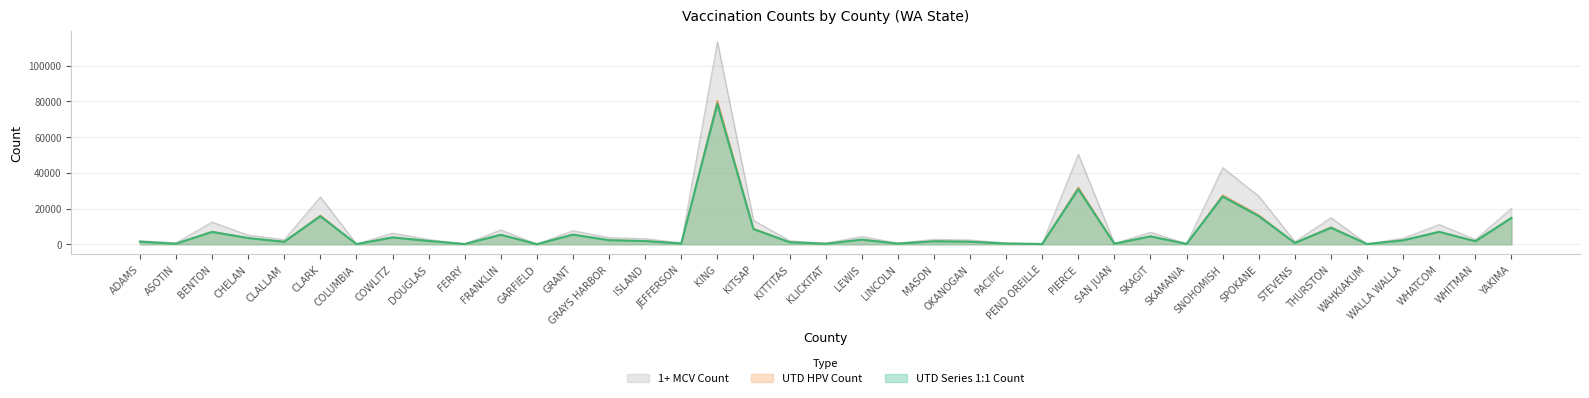

Rank the series by their maximum value, from highest to lowest.

1+ MCV Count, UTD HPV Count, UTD Series 1:1 Count